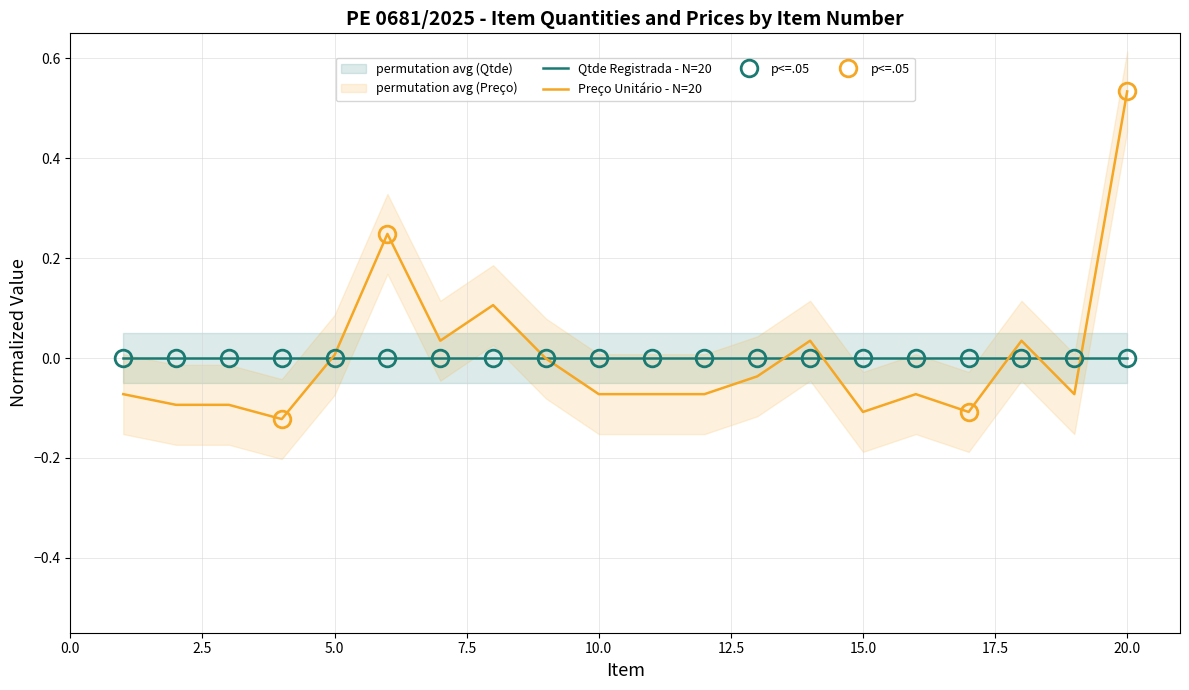

Where does the Preço Unitário - N=20 series first go above 0?

5.0